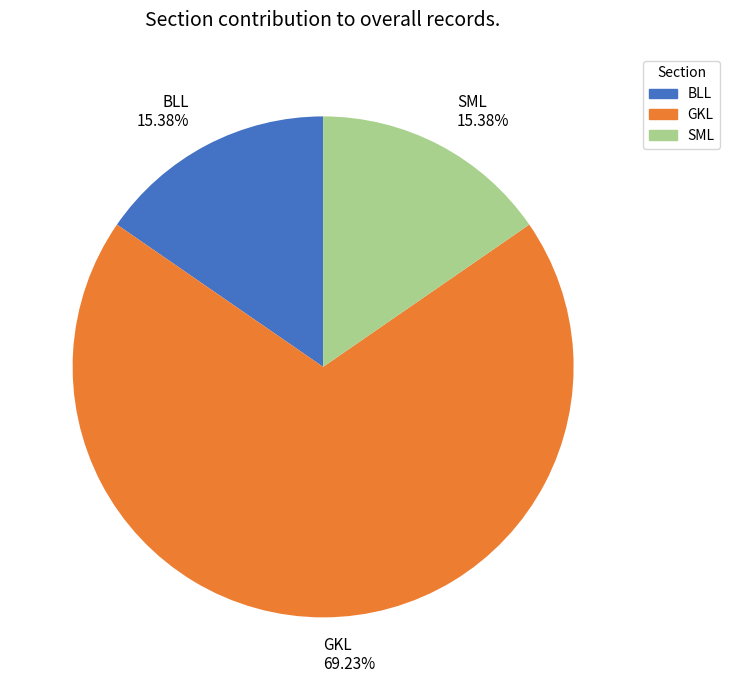

How many slices are in this pie chart?

3